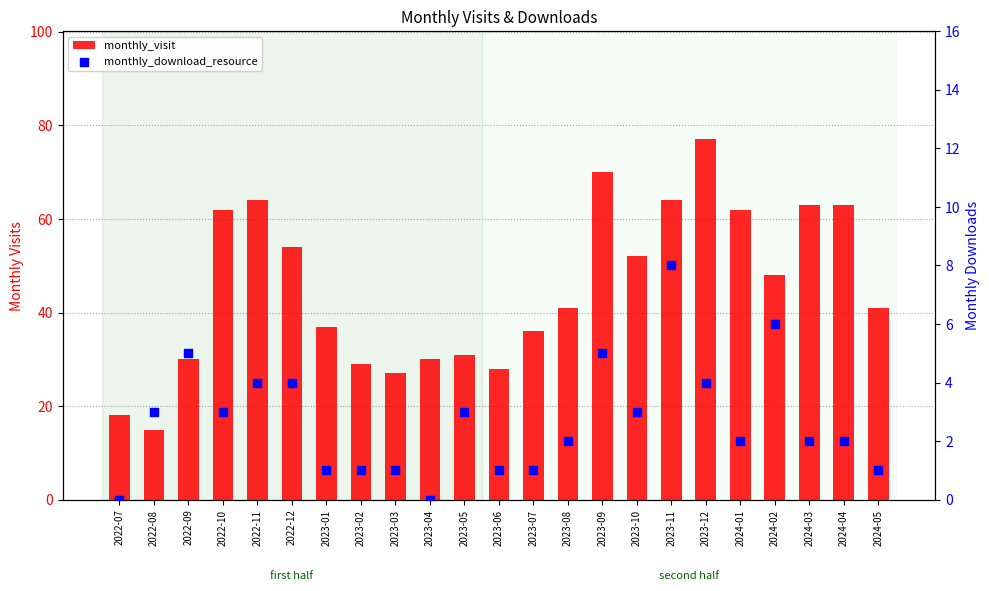

Which series contains the highest Y value?

monthly_visit